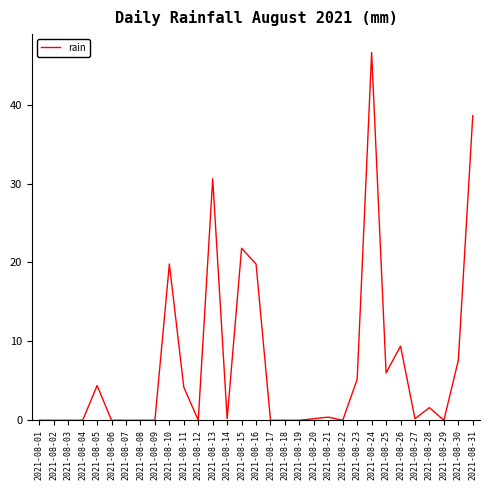

Reading left to right, extract all data points from this chart.

2021-08-01=0.0	2021-08-02=0.0	2021-08-03=0.0	2021-08-04=0.0	2021-08-05=4.4	2021-08-06=0.0	2021-08-07=0.0	2021-08-08=0.0	2021-08-09=0.0	2021-08-10=19.8	2021-08-11=4.2	2021-08-12=0.0	2021-08-13=30.6	2021-08-14=0.2	2021-08-15=21.8	2021-08-16=19.8	2021-08-17=0.0	2021-08-18=0.0	2021-08-19=0.0	2021-08-20=0.2	2021-08-21=0.4	2021-08-22=0.0	2021-08-23=5.2	2021-08-24=46.6	2021-08-25=6.0	2021-08-26=9.4	2021-08-27=0.2	2021-08-28=1.6	2021-08-29=0.0	2021-08-30=7.6	2021-08-31=38.6